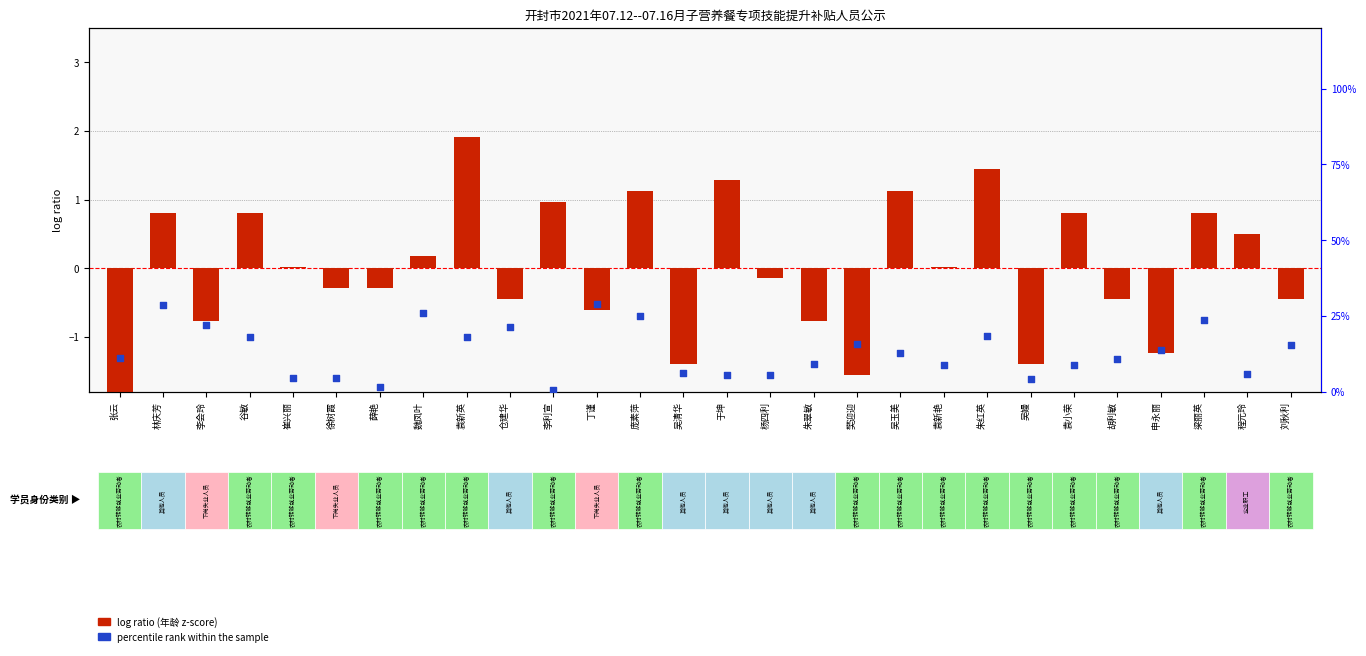

Which series has the largest Y range (max minus min)?

percentile rank within the sample